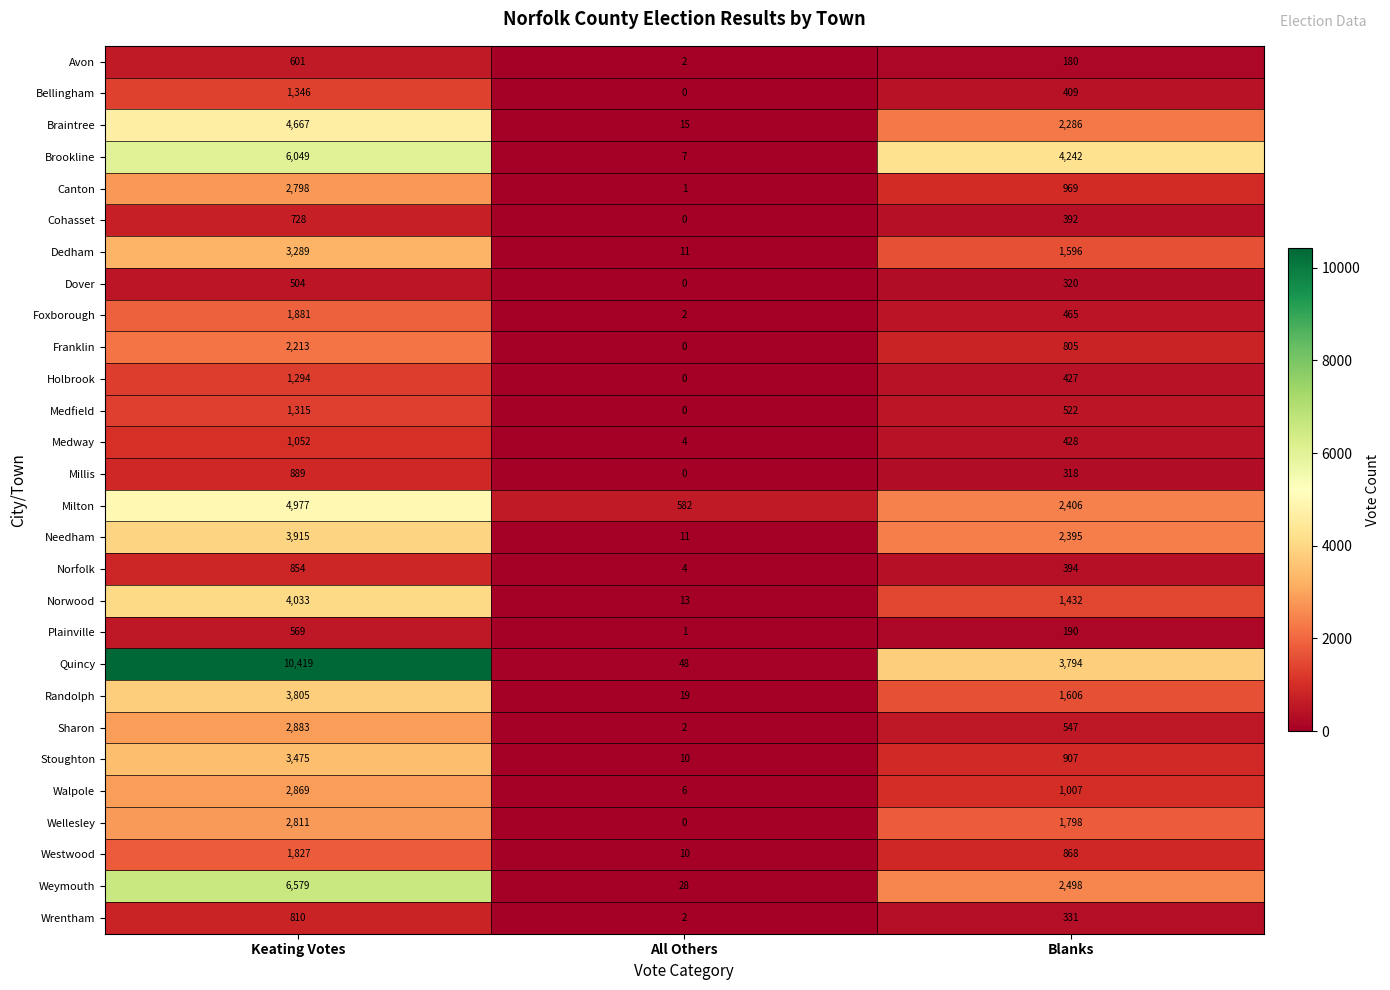

Where does the Sharon series first go above 547?

Keating Votes